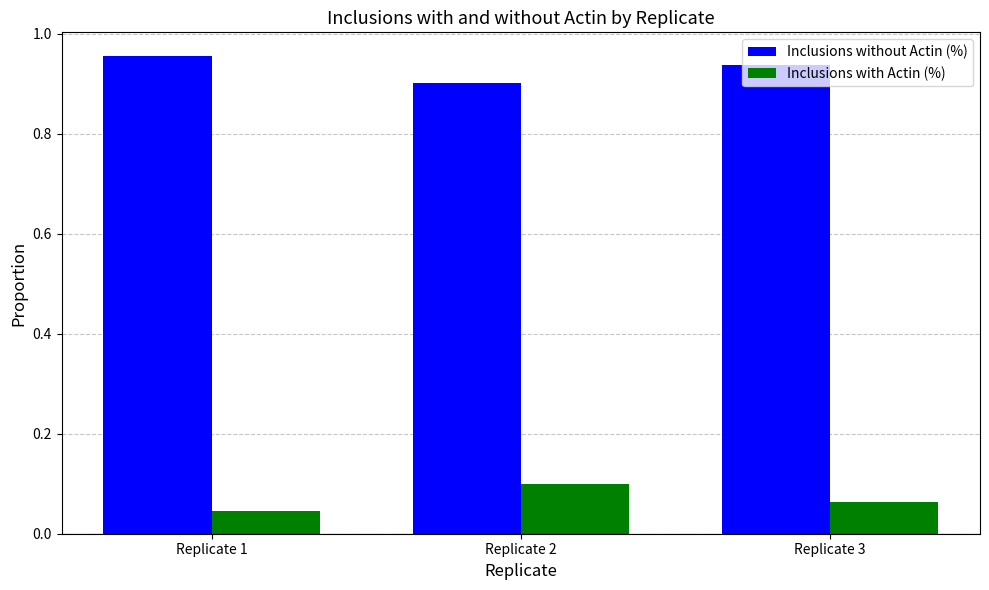

Rank the series at Replicate 3 from lowest to highest value.

Inclusions with Actin (%), Inclusions without Actin (%)